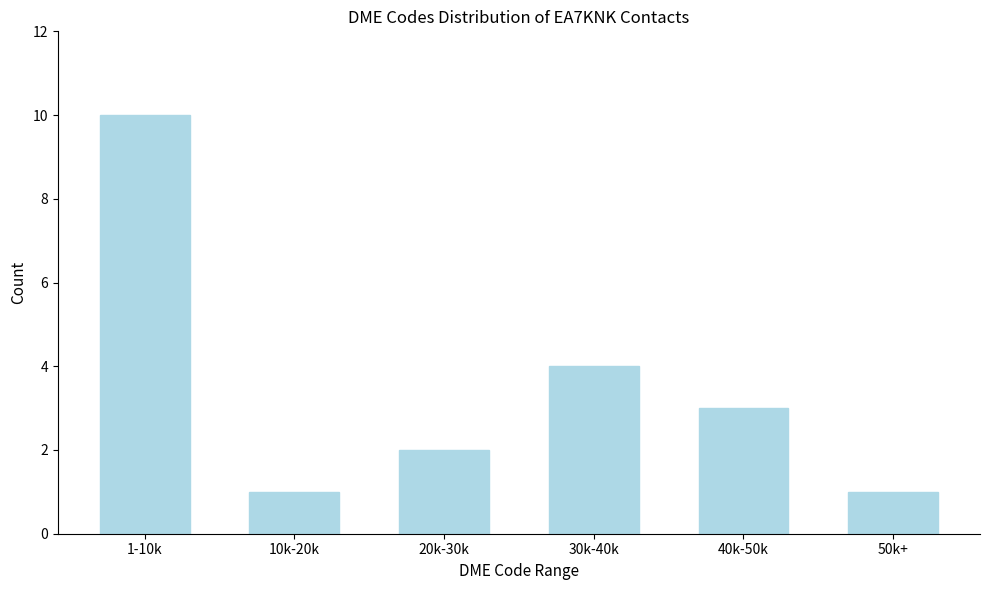

Reading left to right, transcribe all the data shown in this chart.

10	1	2	4	3	1